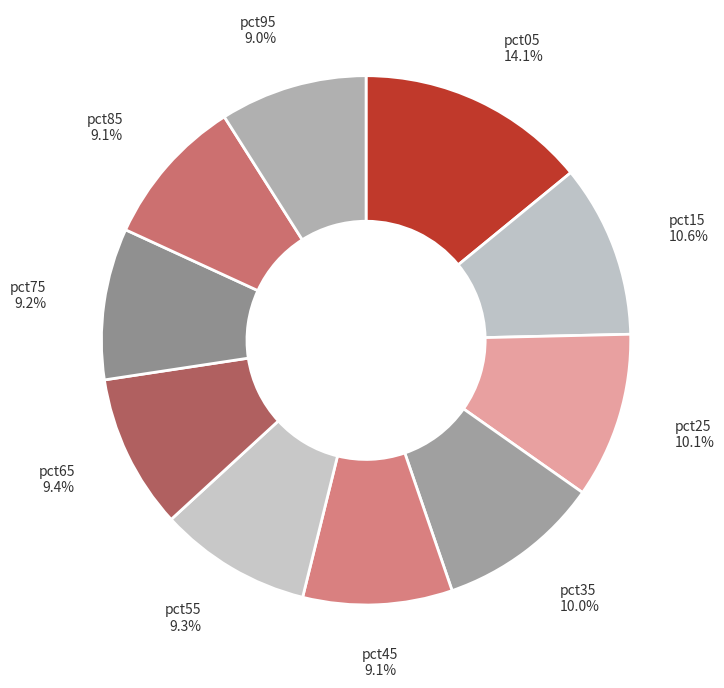

Is it true that pct25 is 15% of the pie?

False